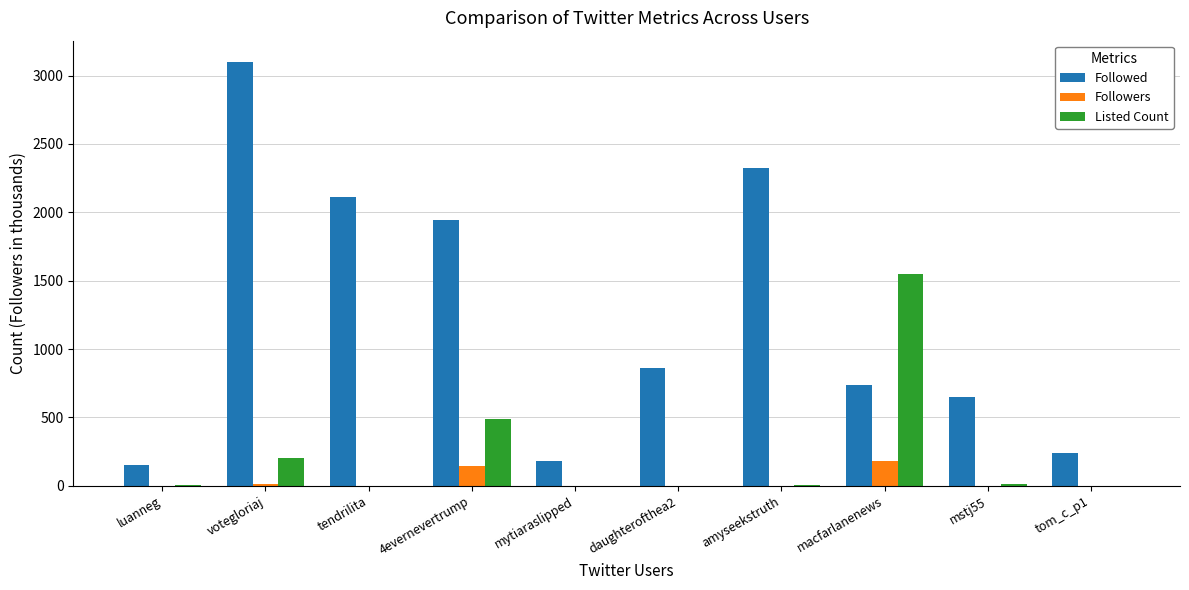

Is it true that Followed equals 865.0 at daughterofthea2?

True